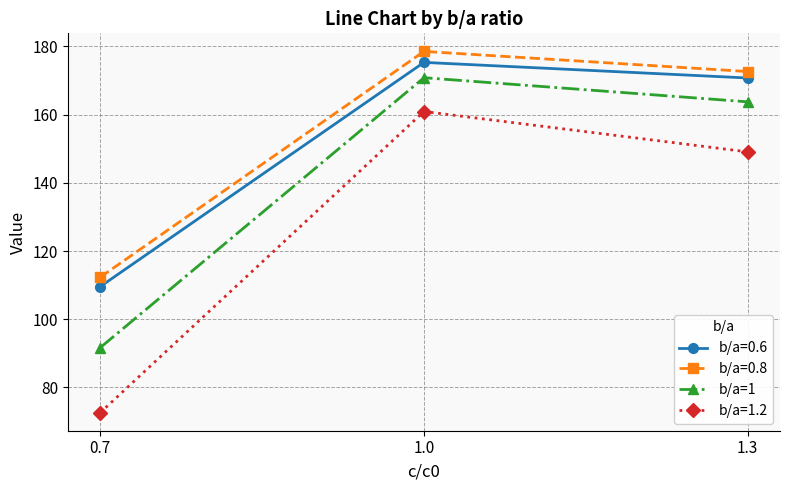

What is the sum of all b/a=0.6 values?

455.6